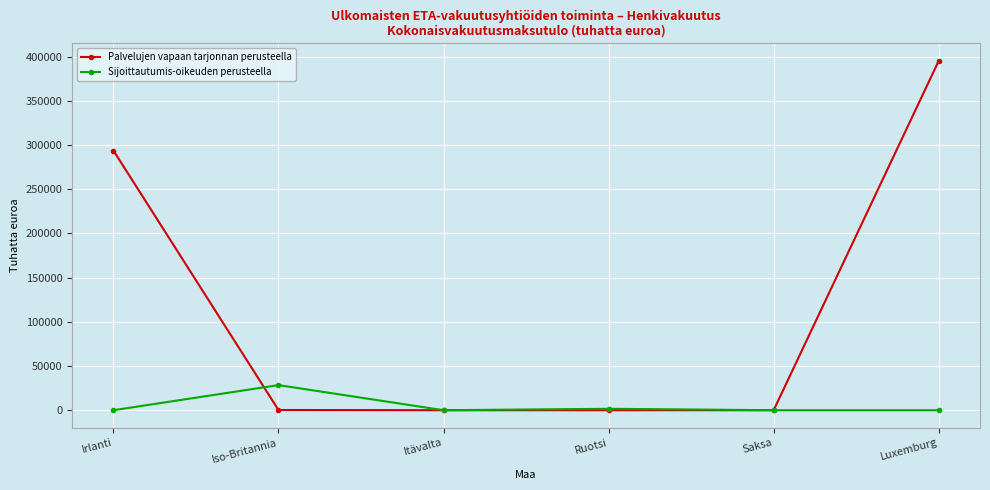

What is the label of the 6th point from the right?

Irlanti